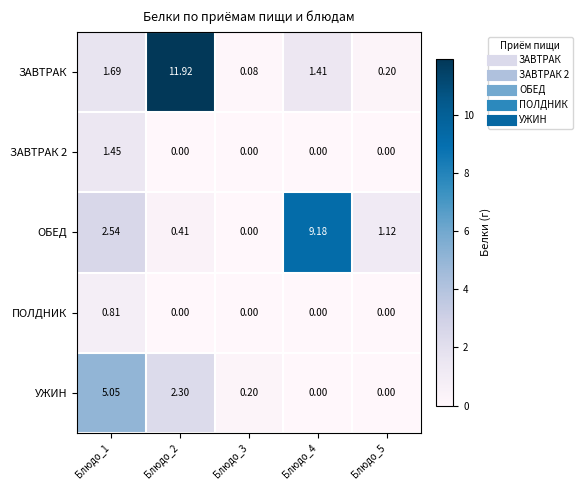

Between Блюдо_3 and Блюдо_5, which series saw the biggest shift?

ОБЕД